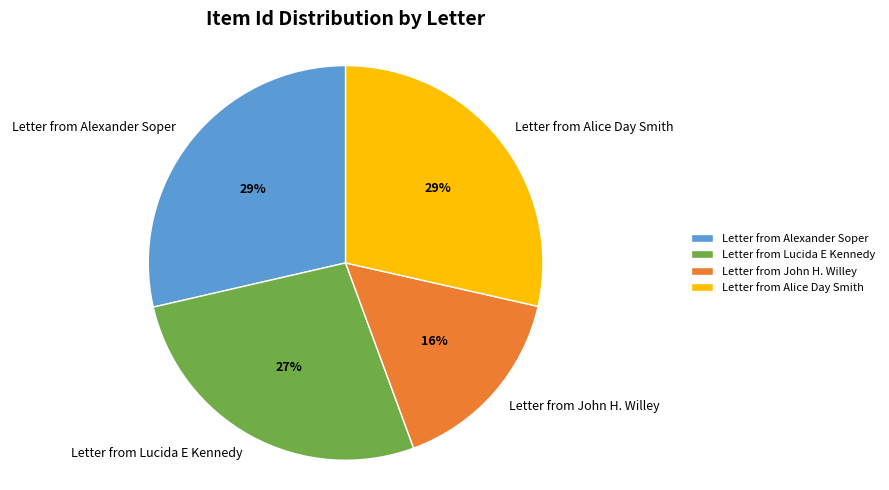

Does Letter from Alexander Soper account for over 50% of the chart?

No